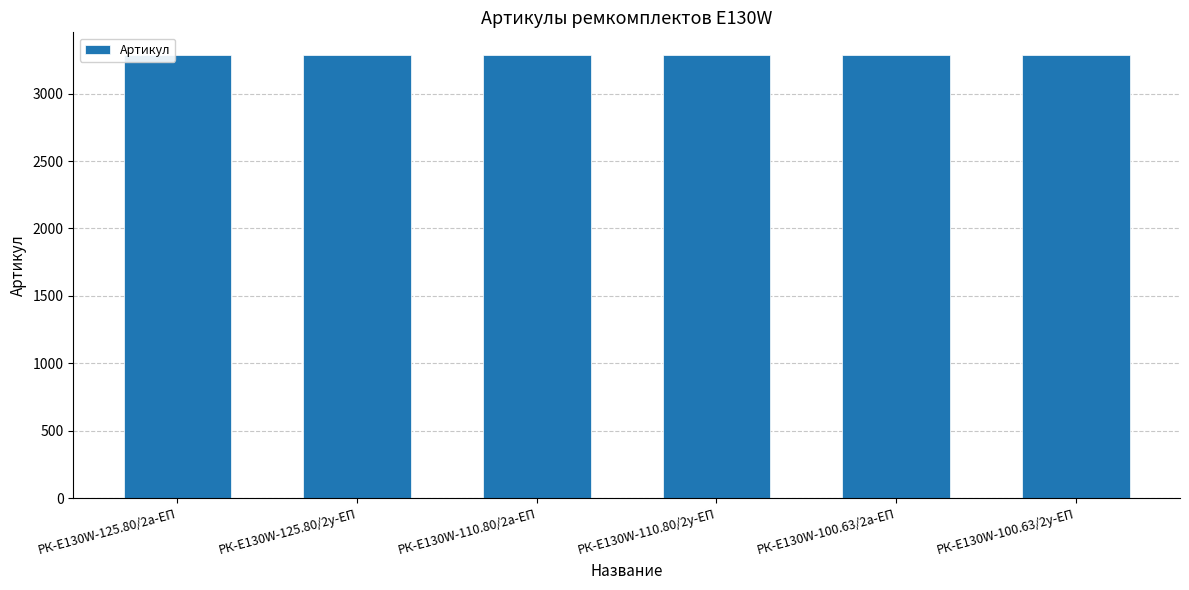

What is the sum of all values?

19719